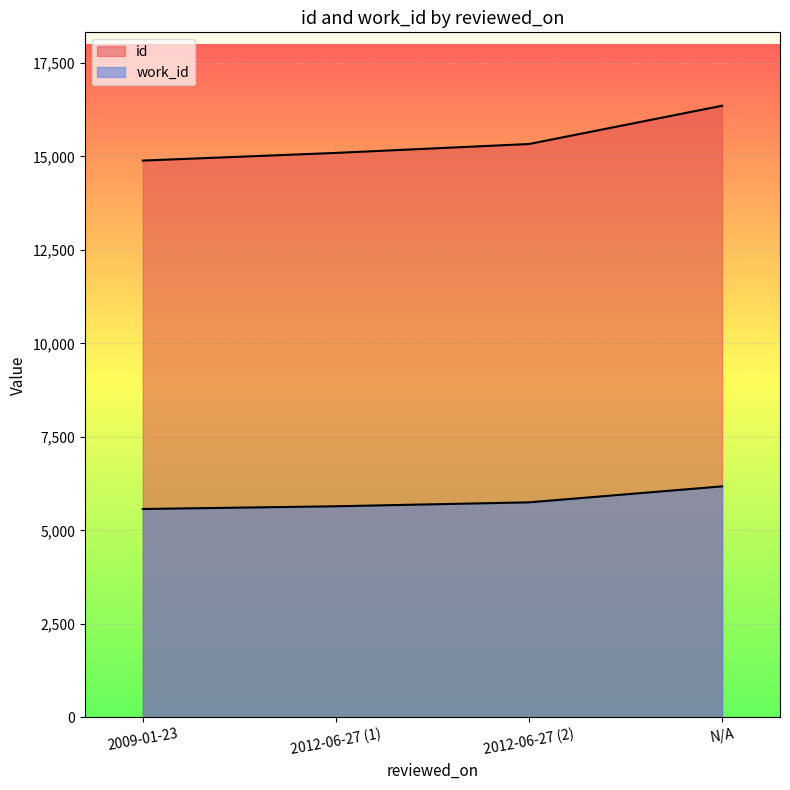

What is the spread (max minus min) of values at 2012-06-27?

9315